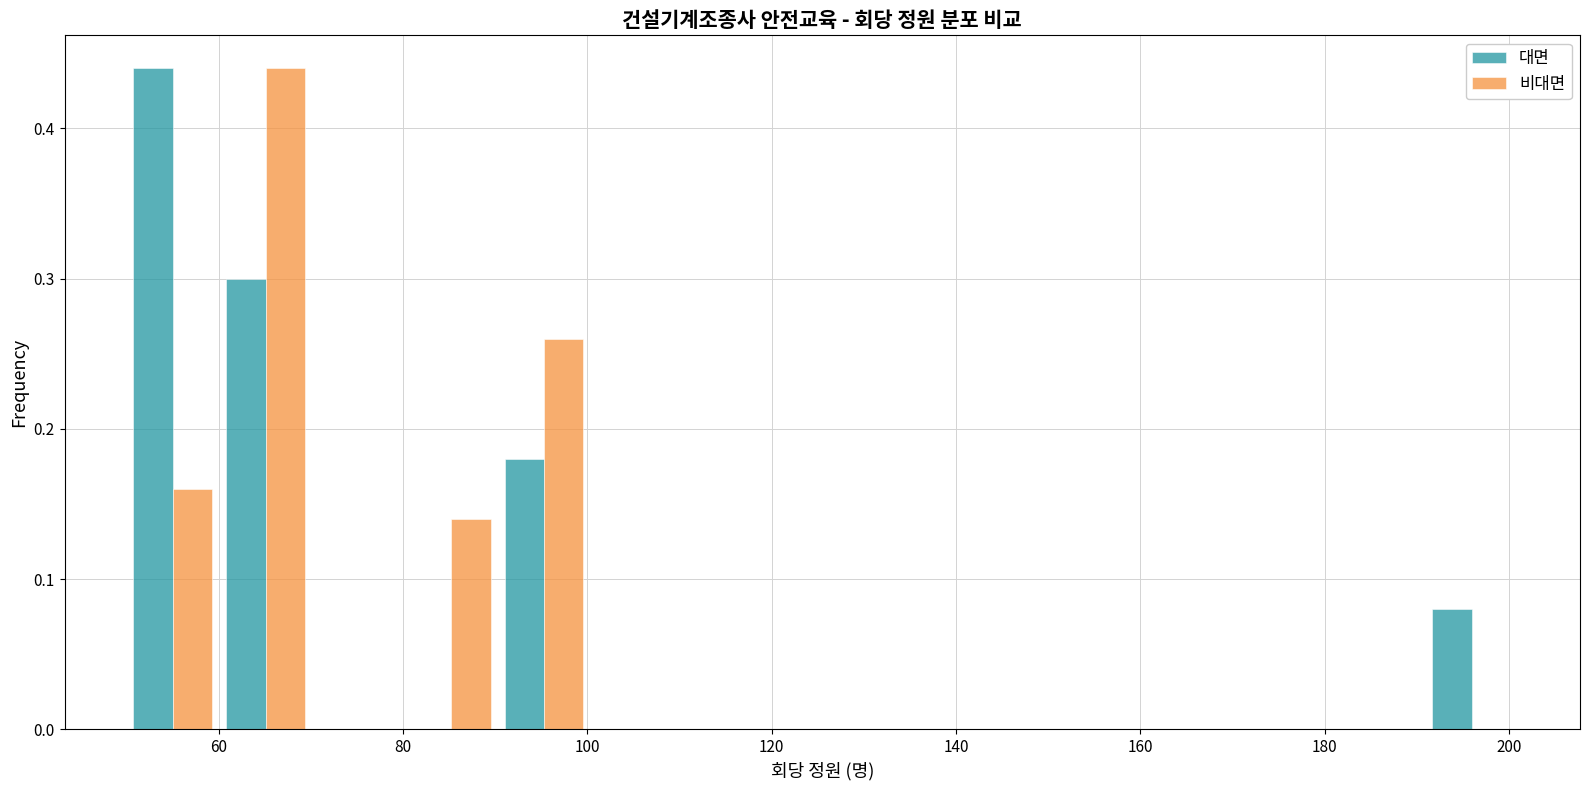

Reading left to right, list every range on the x-axis with the height of the bar of each series over it. Neither the bar edges nor the heights are printed on the chart, so give them approximately, as read against the axes.

50 to 60: 대면=0.44	비대면=0.16
60 to 70: 대면=0.30	비대면=0.44
70 to 80: 대면=0	비대면=0
80 to 90: 대면=0	비대면=0.14
90 to 100: 대면=0.18	비대면=0.26
100 to 110: 대면=0	비대면=0
110 to 120: 대면=0	비대면=0
120 to 130: 대면=0	비대면=0
130 to 140: 대면=0	비대면=0
140 to 150: 대면=0	비대면=0
150 to 160: 대면=0	비대면=0
160 to 170: 대면=0	비대면=0
170 to 180: 대면=0	비대면=0
180 to 190: 대면=0	비대면=0
190 to 202: 대면=0.08	비대면=0